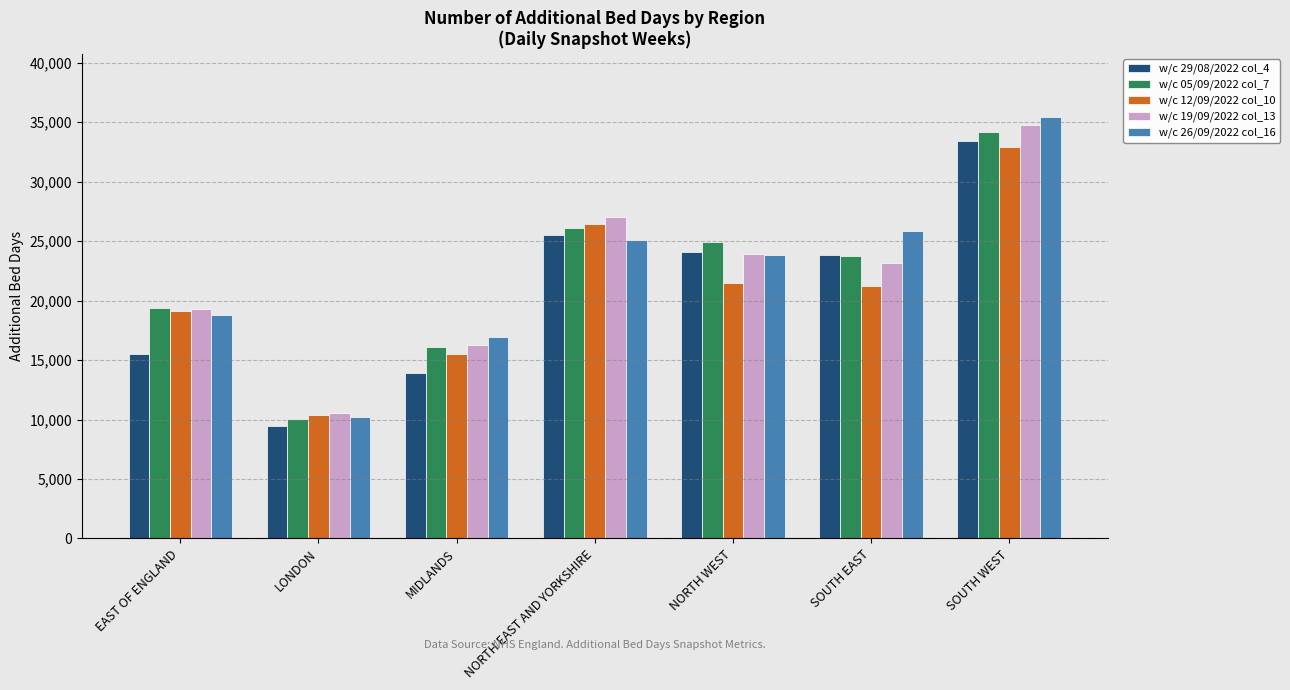

At which category is the sum across all series the highest?

SOUTH WEST